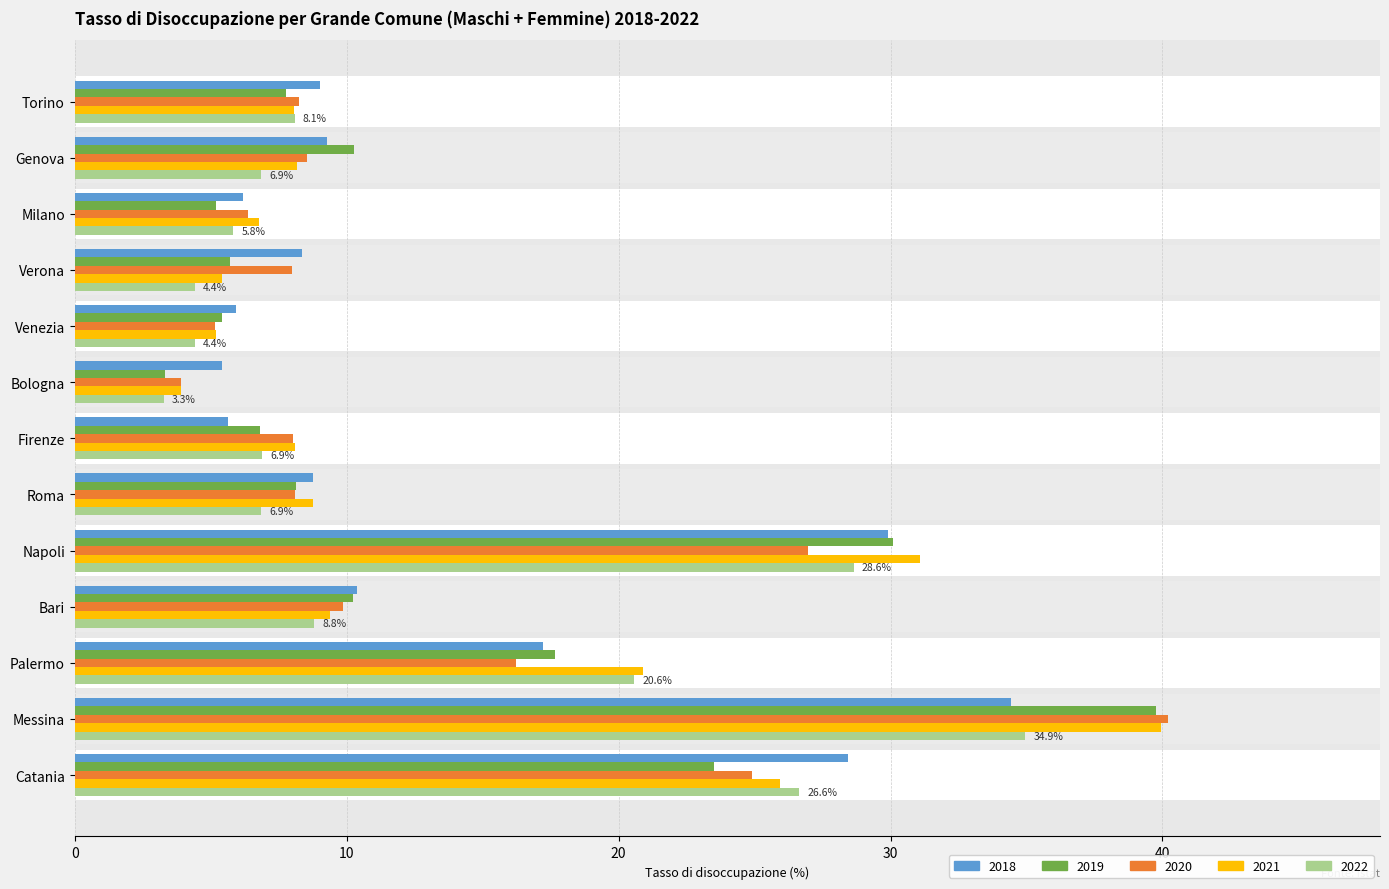

What is the maximum value for 2021?

40.0